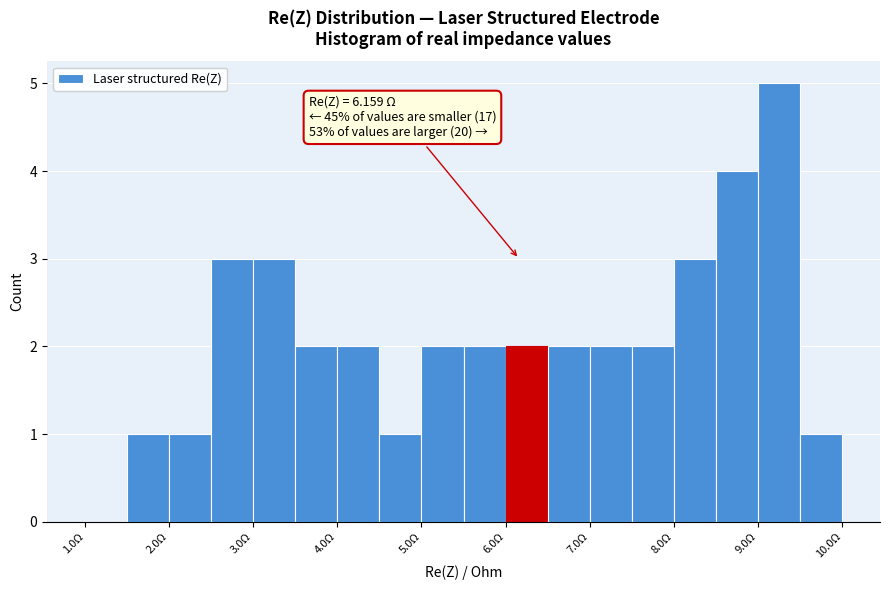

Which range on the x-axis has the tallest bar?

9.0 to 9.5